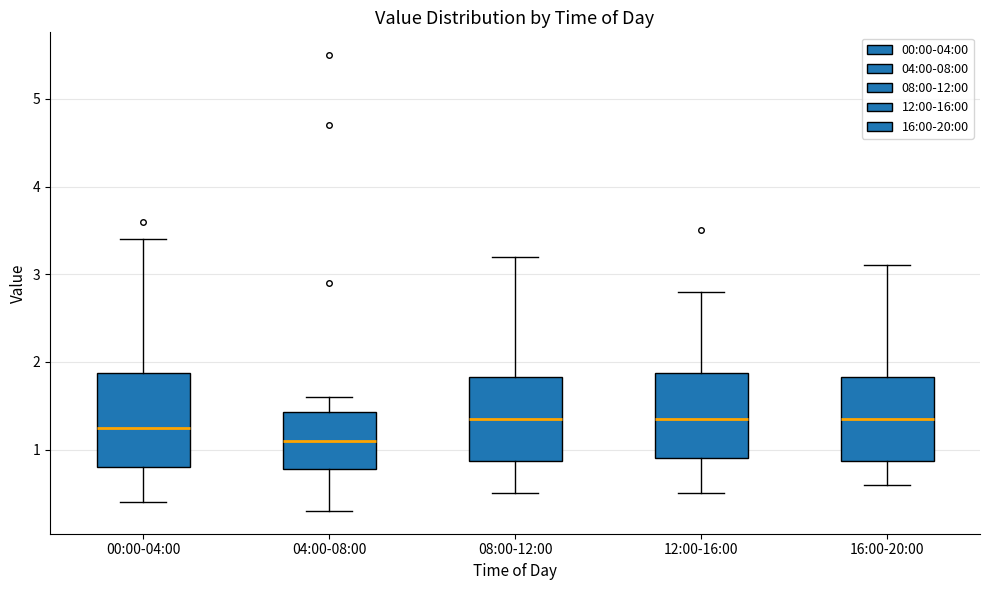

Reading left to right, transcribe this box plot: for each box, give where its median line is, the range the box spans, and where its two whiskers end, as read against the y-axis. The values are not printed on the chart, so give them approximately, as read against the axis.

00:00-04:00: median 1.3, box 0.8 to 1.9, whiskers 0.4 to 3.4
04:00-08:00: median 1.1, box 0.8 to 1.4, whiskers 0.3 to 1.6
08:00-12:00: median 1.4, box 0.9 to 1.8, whiskers 0.5 to 3.2
12:00-16:00: median 1.4, box 0.9 to 1.9, whiskers 0.5 to 2.8
16:00-20:00: median 1.4, box 0.9 to 1.8, whiskers 0.6 to 3.1